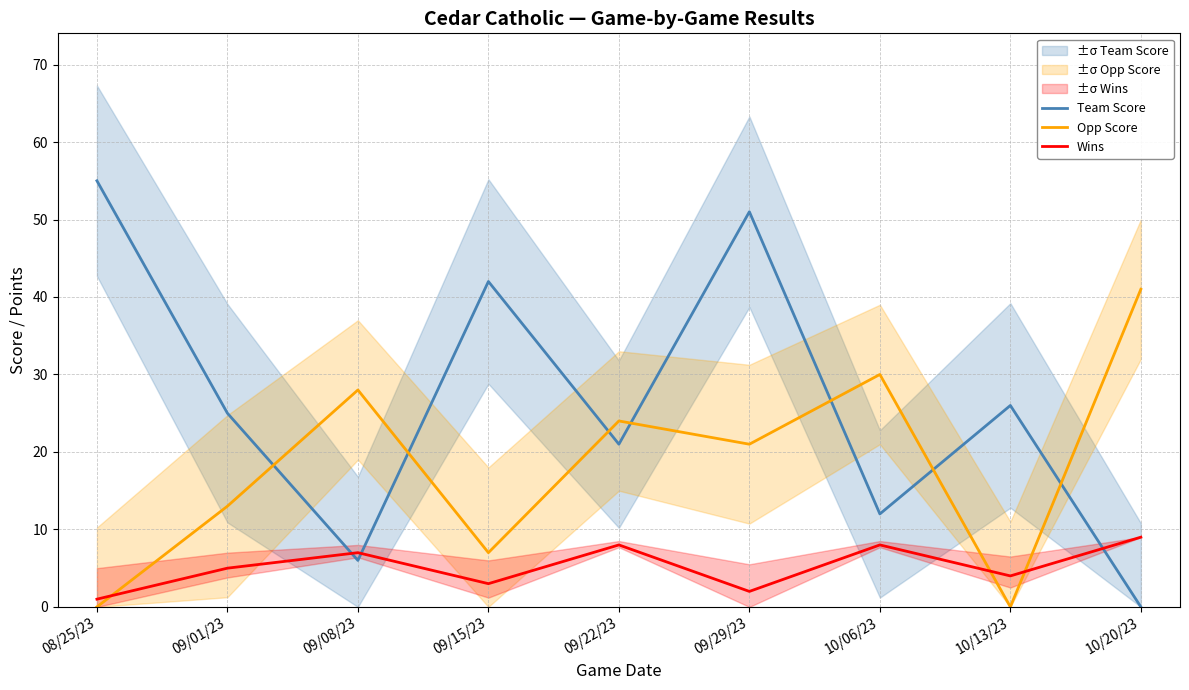

Between 09/01/23 and 09/22/23, which is larger?

09/01/23